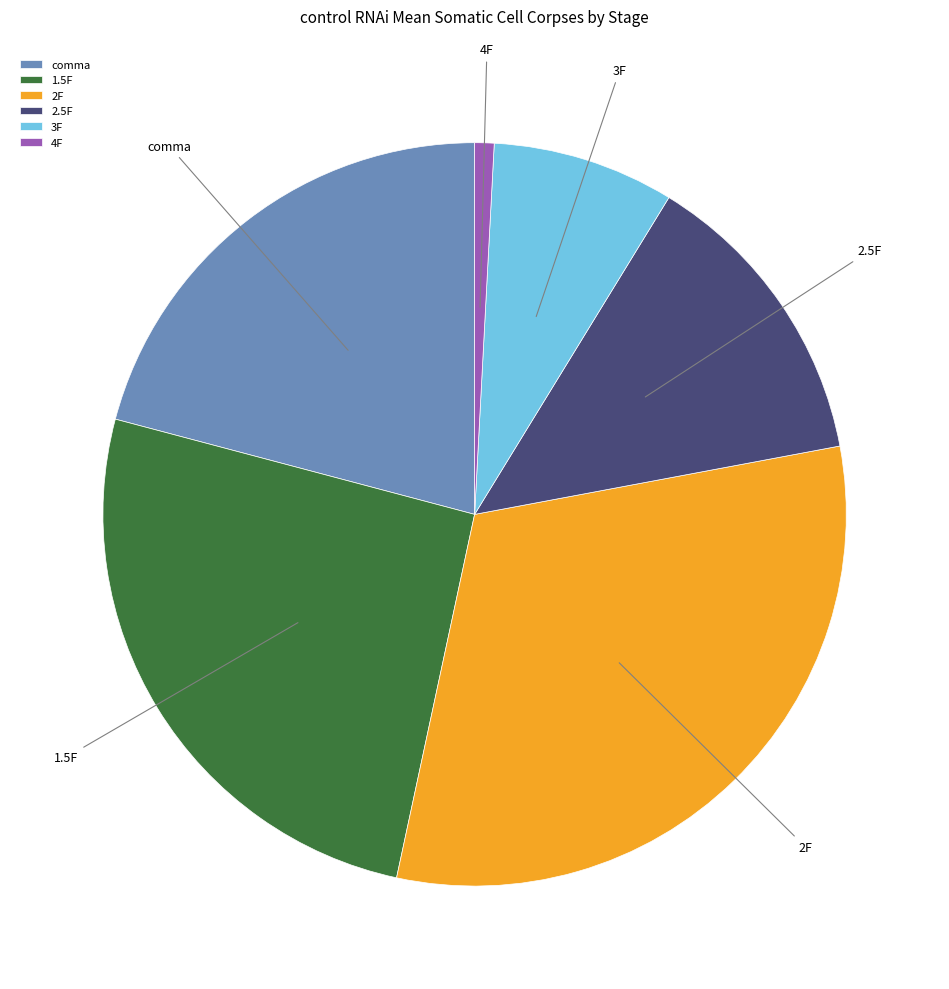

Is it true that 2F is 31% of the pie?

True